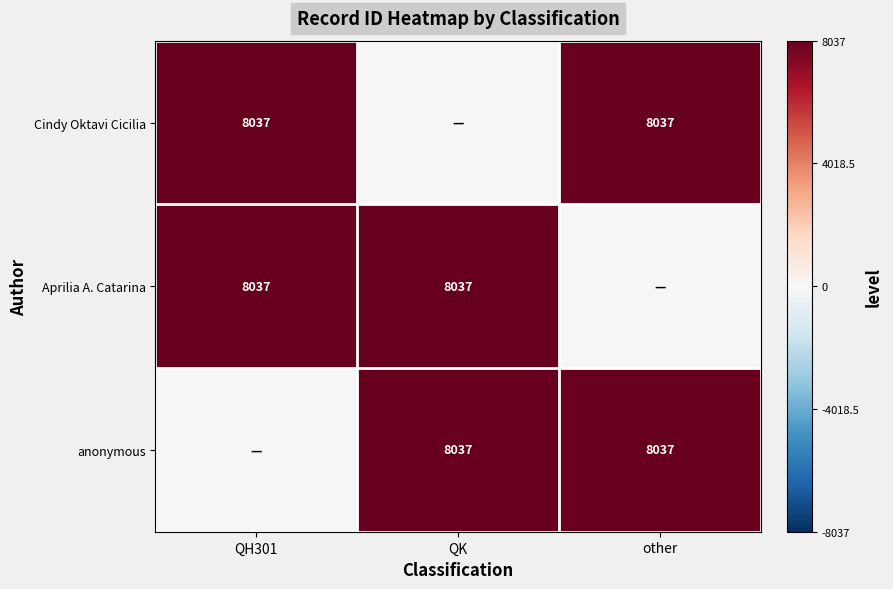

What is the spread (max minus min) of values at other?

8037